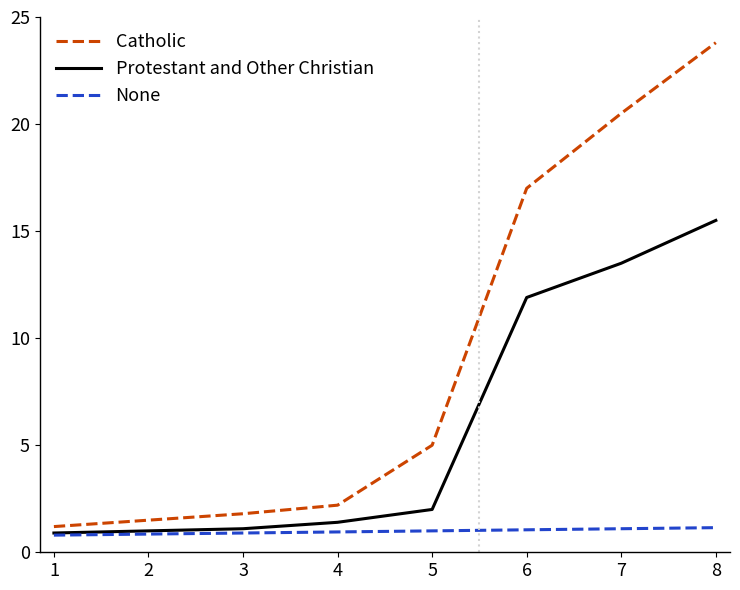

Read the Catholic value at 4.

2.2